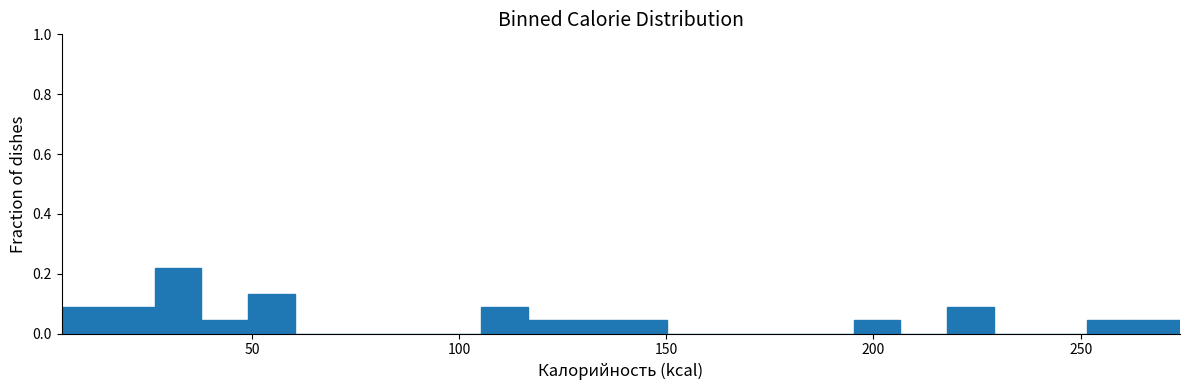

Around what value on the x-axis is the tallest bar? Give the approximate position of its centre, as read against the axis.

30